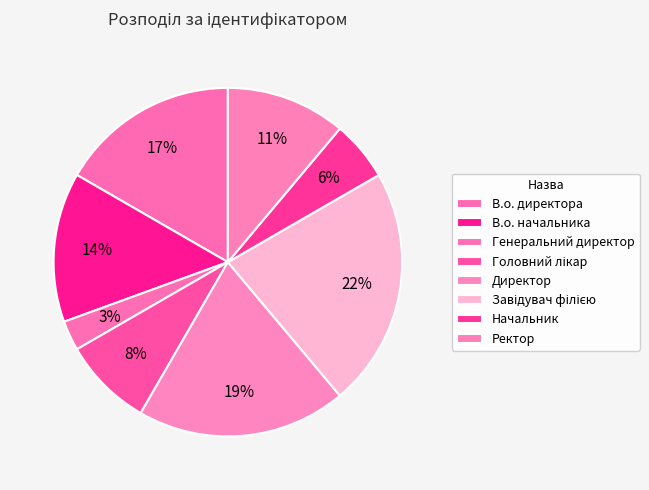

Rank the categories by value from highest to lowest.

Завідувач філією, Директор, В.о. директора, В.о. начальника, Ректор, Головний лікар, Начальник, Генеральний директор